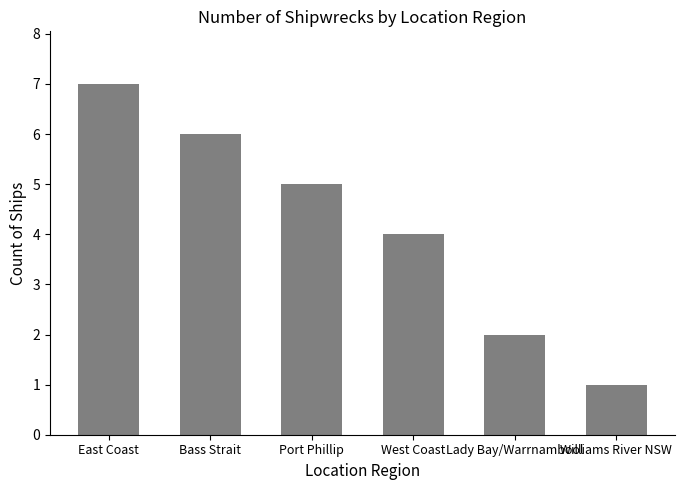

True or false: the data shows 3 at Lady Bay/Warrnambool.

False